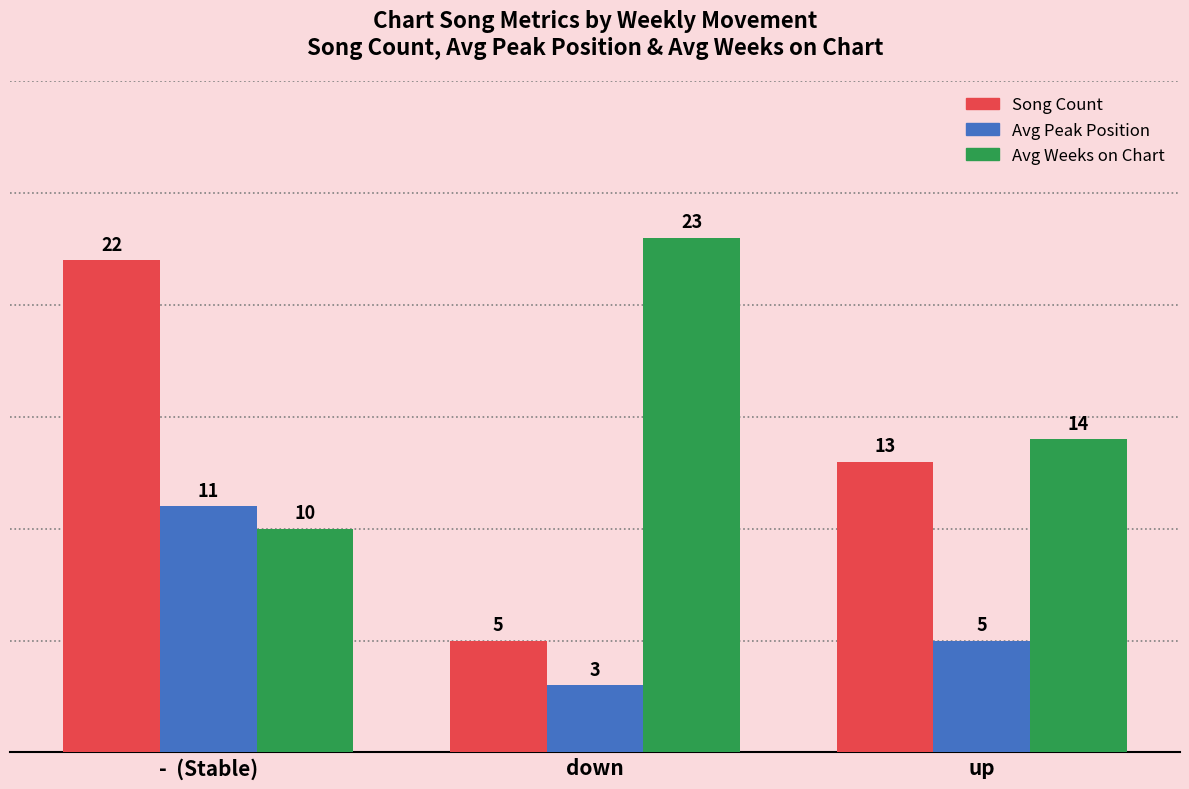

Are the bars horizontal?

No